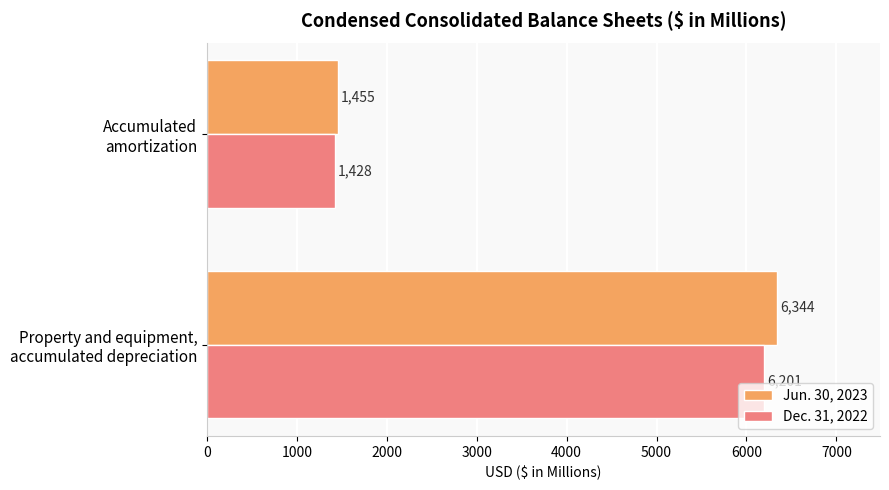

At how many categories does at least one series exceed 6195?

1